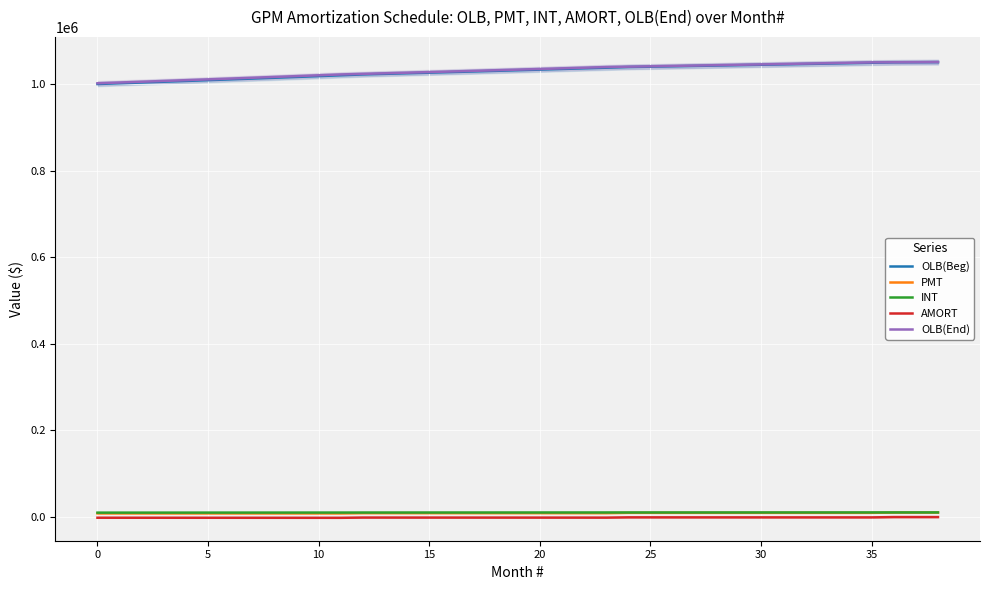

At which label is PMT closest to 9255?

24